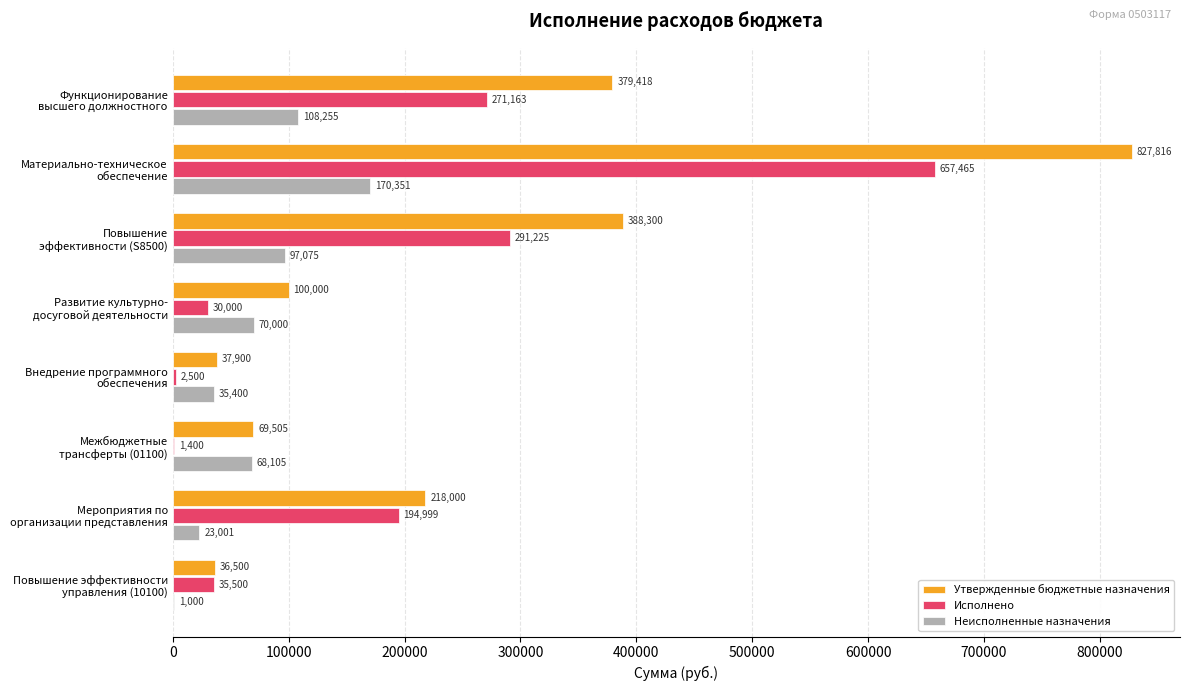

What is the sum of all Утвержденные бюджетные назначения values?

2057439.0